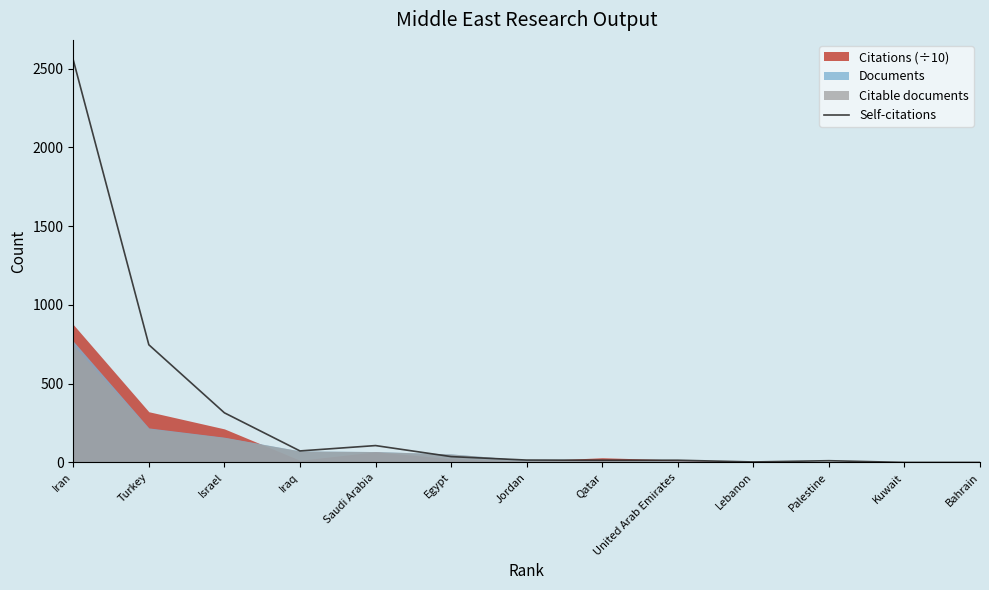

Where is the first local minimum?

Iraq